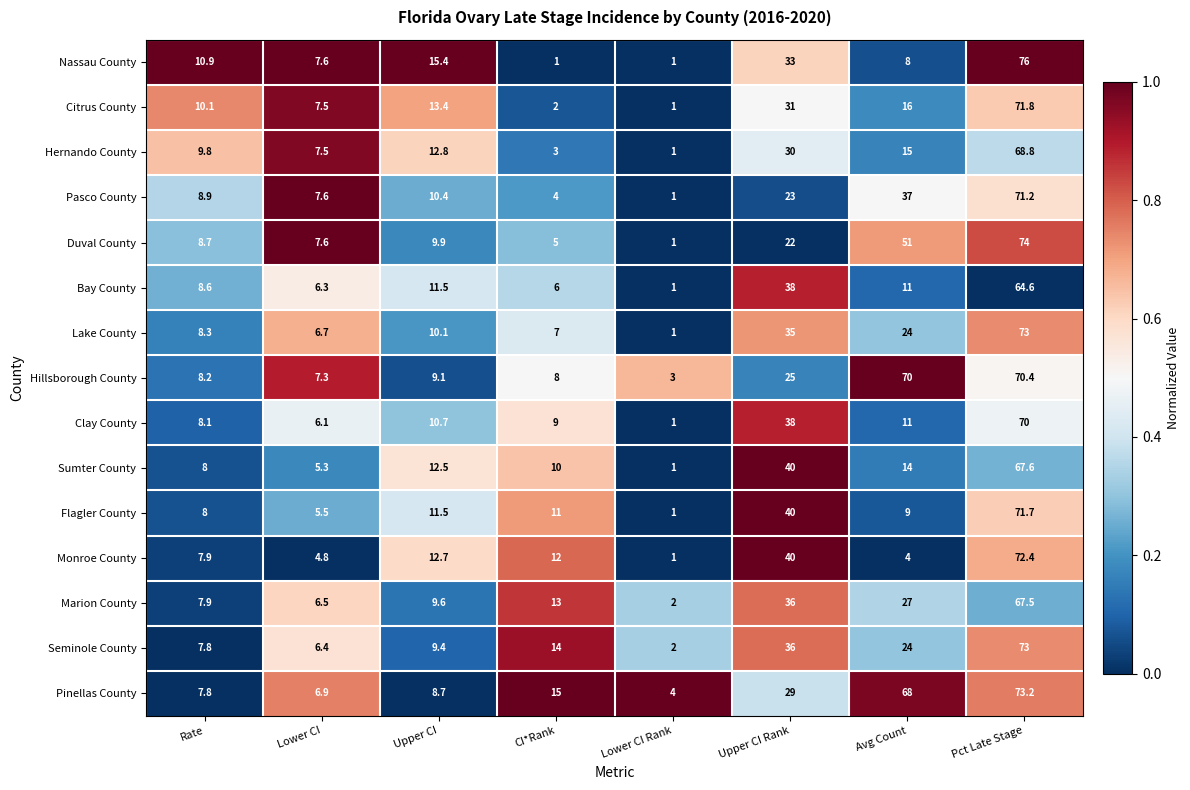

Which series has the largest total across all categories?

Pinellas County